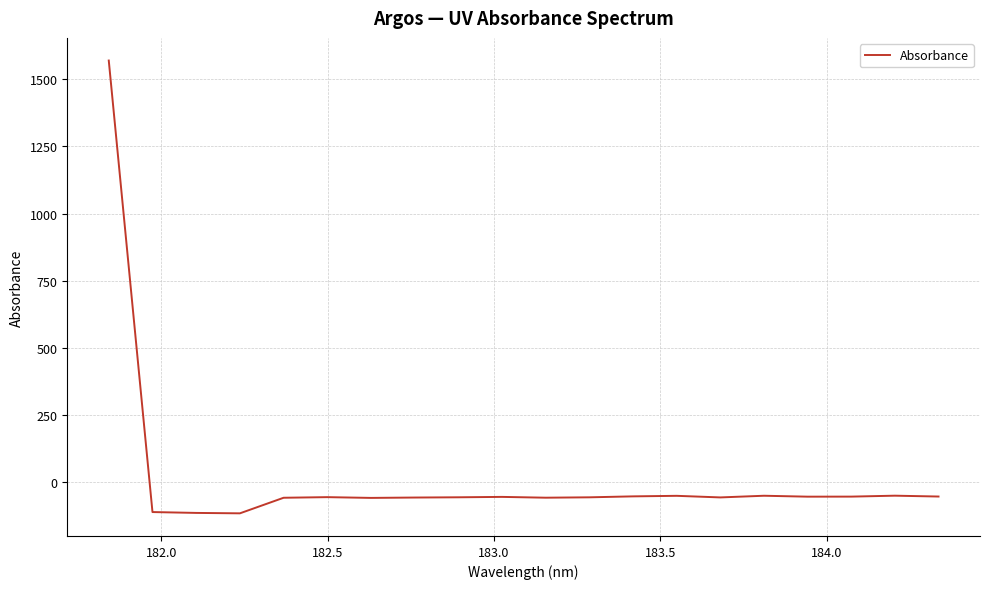

What is the greatest value displayed?

1569.8